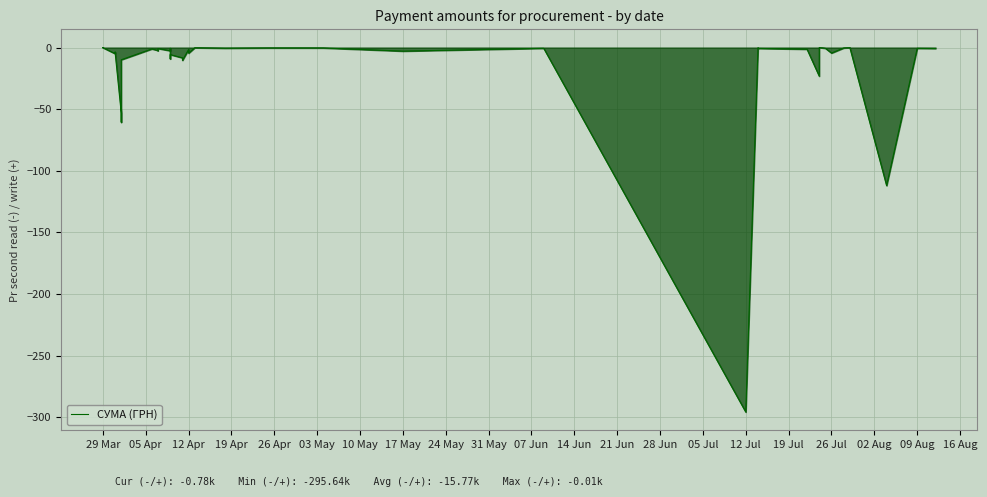

What is the difference between the values at 12 Apr and 29 Mar?

4.5